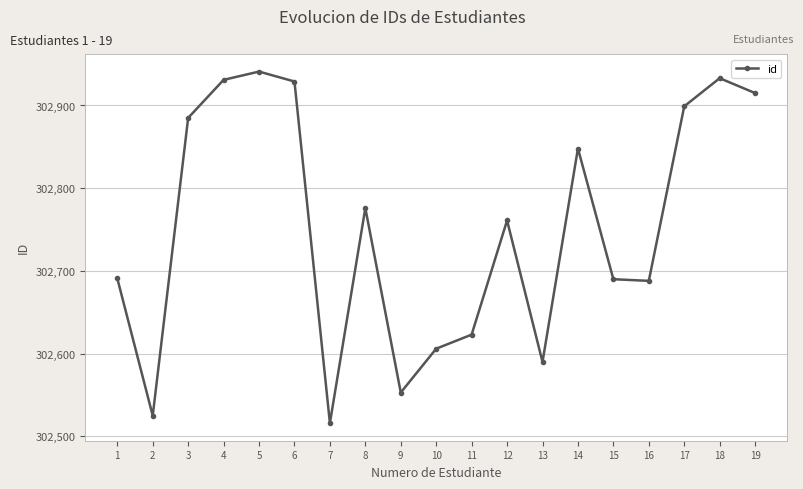

Where is the first local maximum?

5